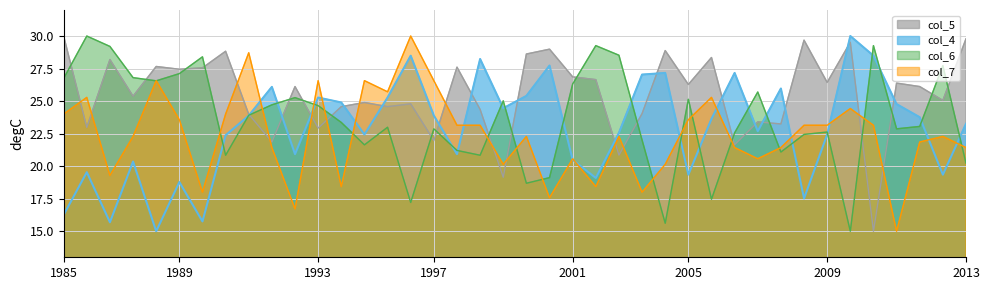

What is the average value of the col_5 series?

25.5